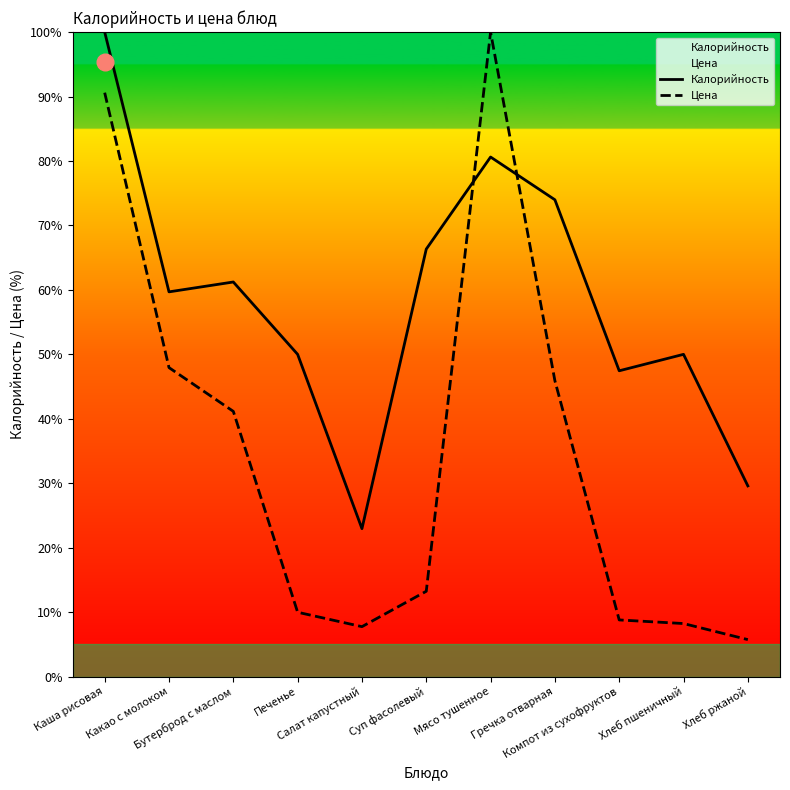

What is the label of the 8th point from the right?

Печенье